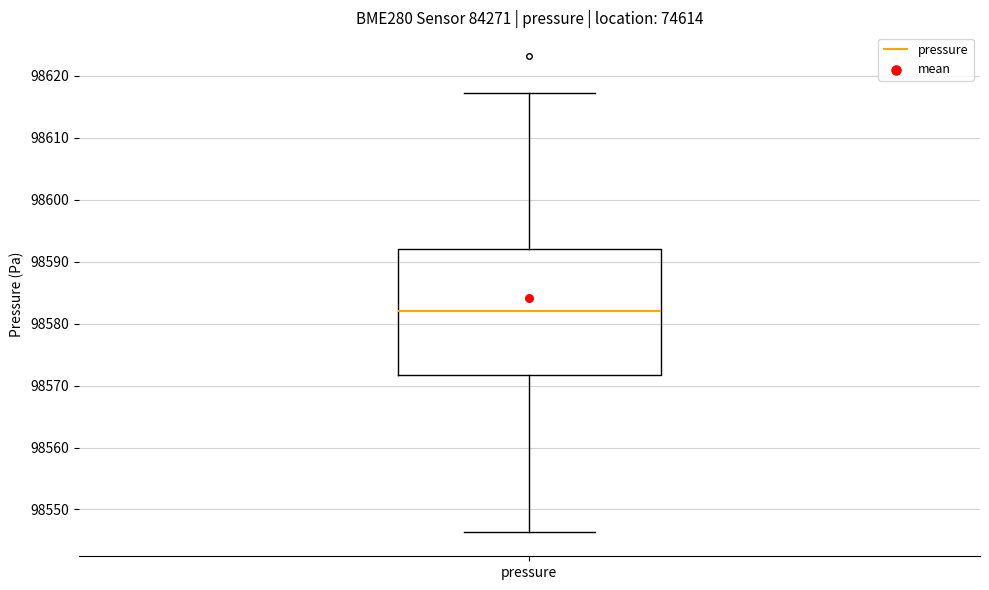

Where does the median line of the box for pressure sit on the y-axis? The values are not printed on the chart, so give them approximately, as read against the axis.

98582